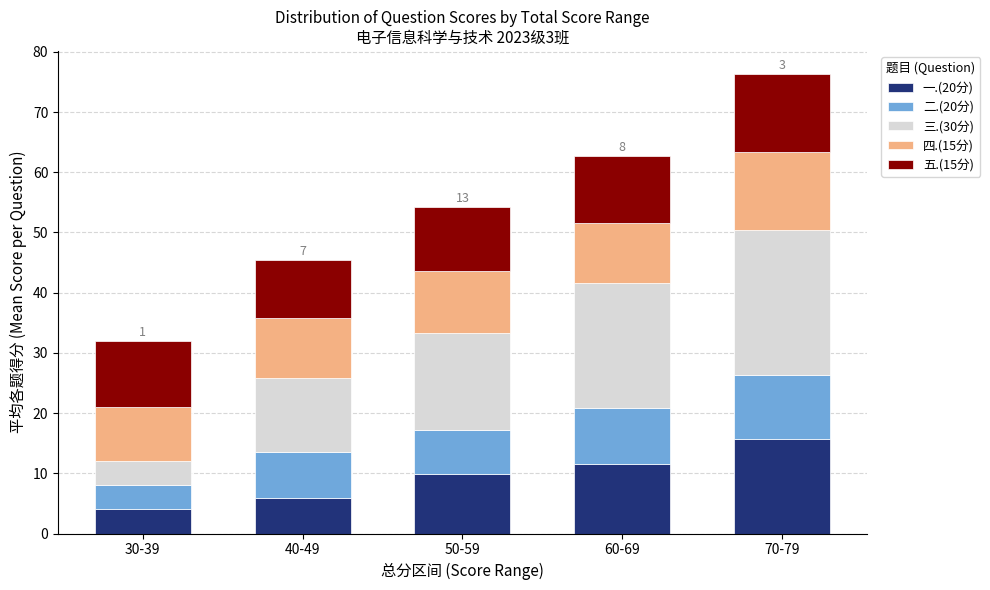

At which label does 一.(20分) reach its minimum?

30-39